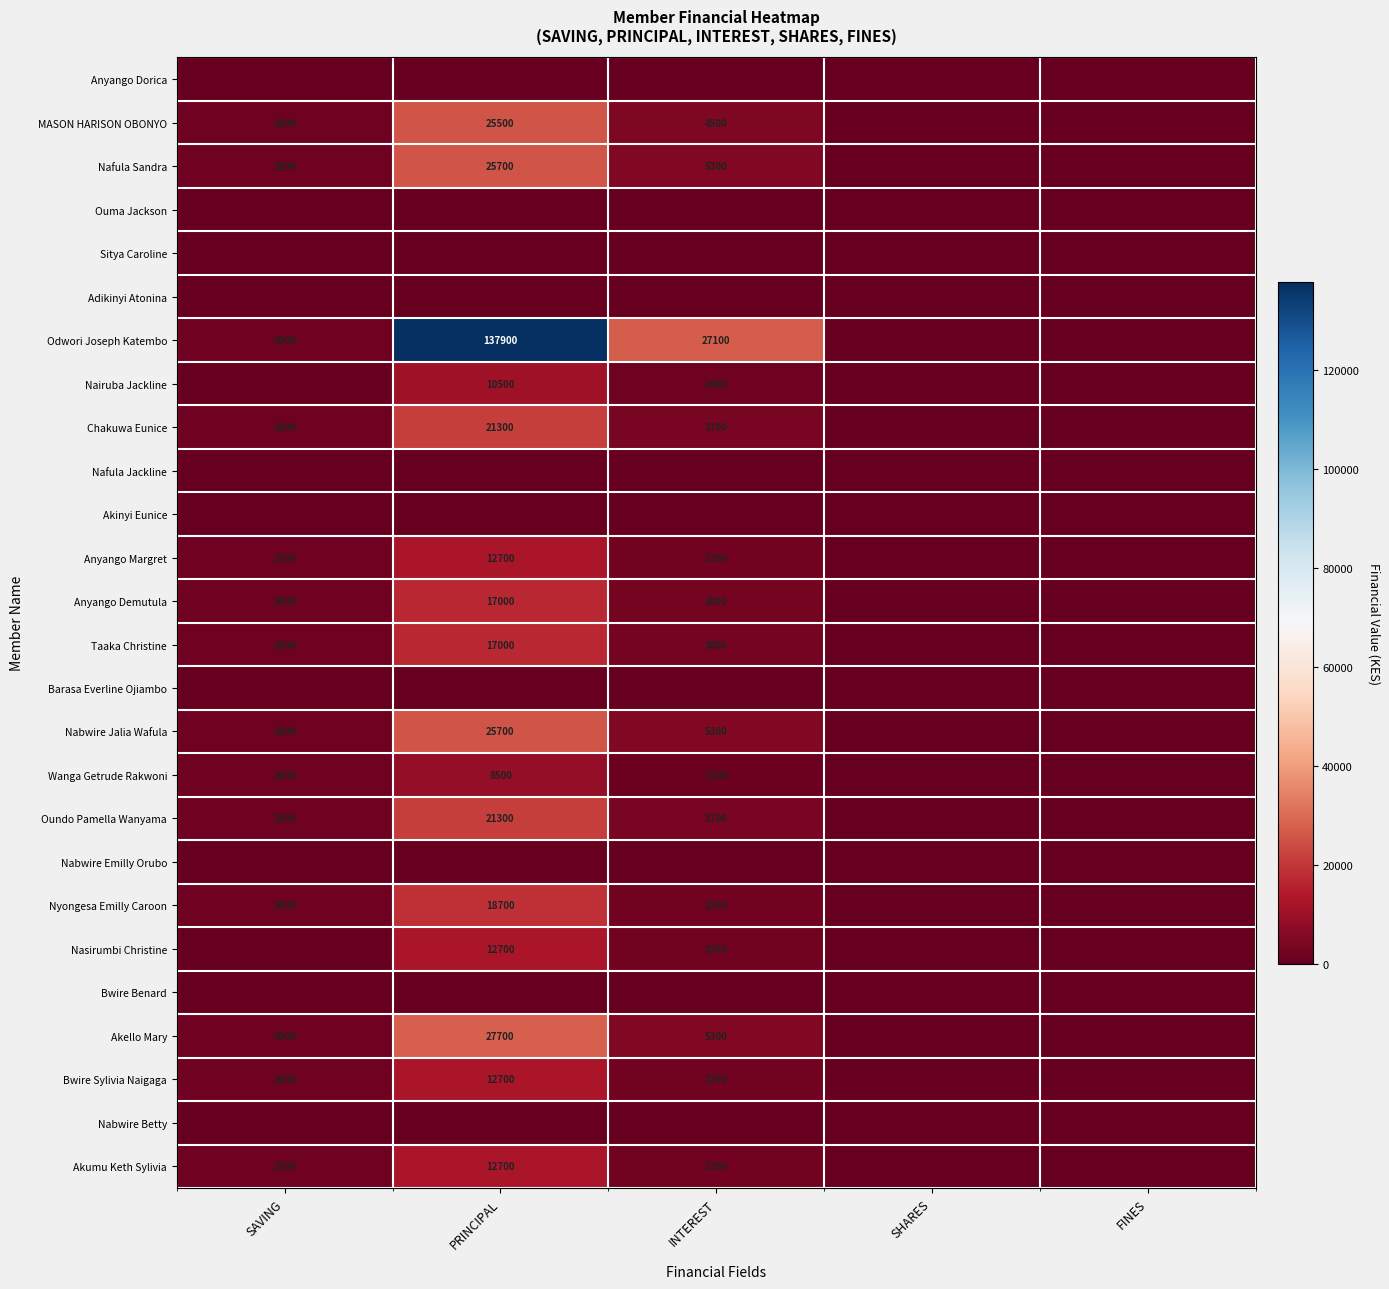

Is the value of Nairuba Jackline at PRINCIPAL greater than the value of Taaka Christine at INTEREST?

Yes